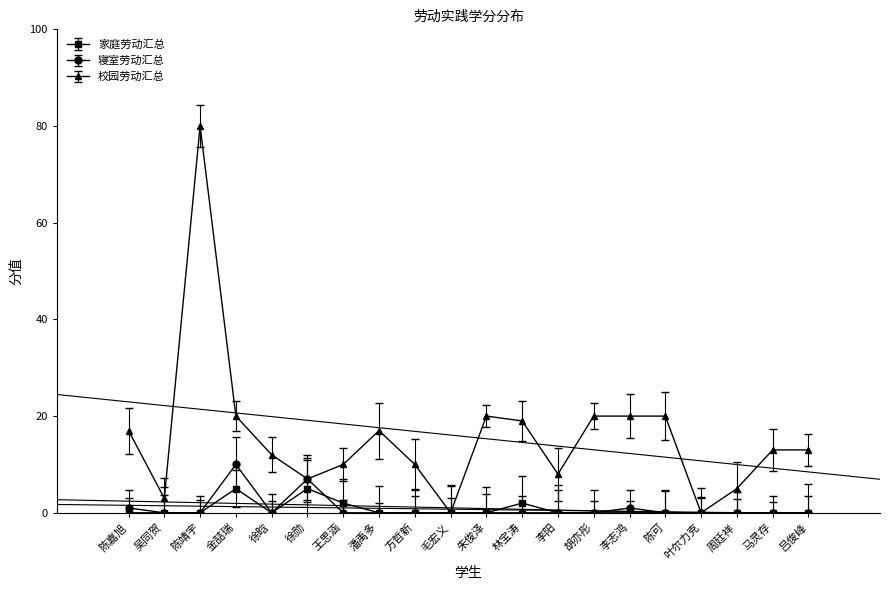

What is the difference between the maximum and minimum values in the 寝室劳动汇总 series?

10